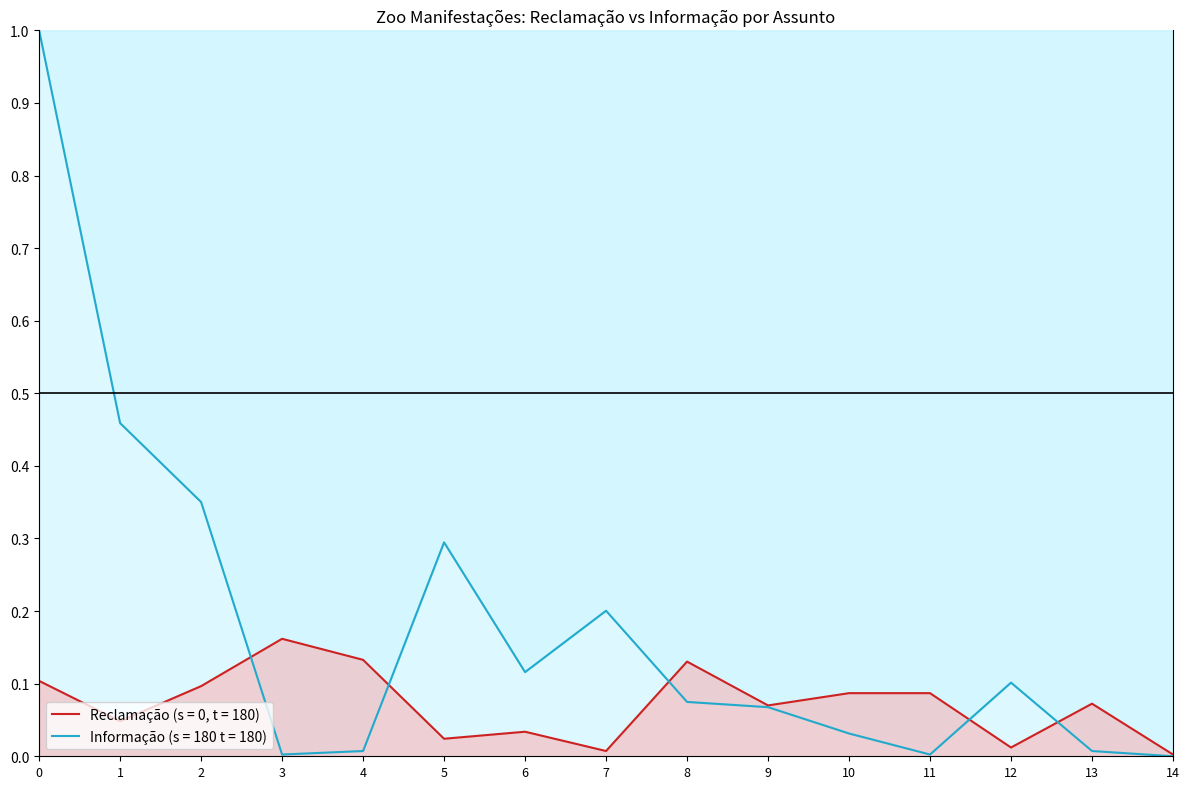

Between which two adjacent categories do Reclamação (s = 0, t = 180) and Informação (s = 180 t = 180) first intersect?

2 and 3